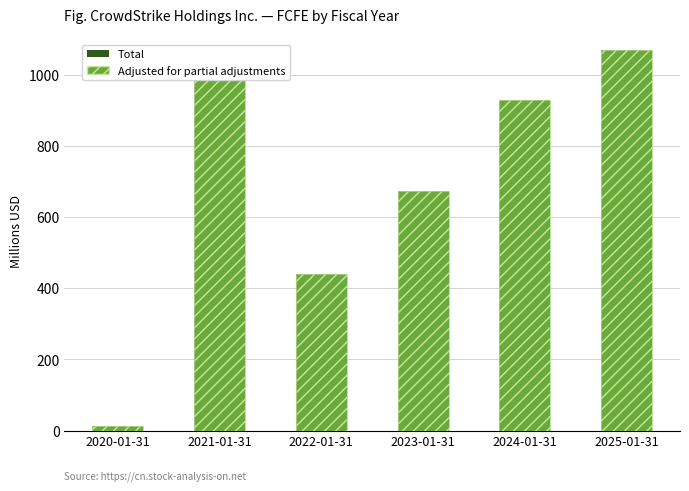

What is the difference between the Adjusted for partial adjustments values at 2024-01-31 and 2022-01-31?

489.8